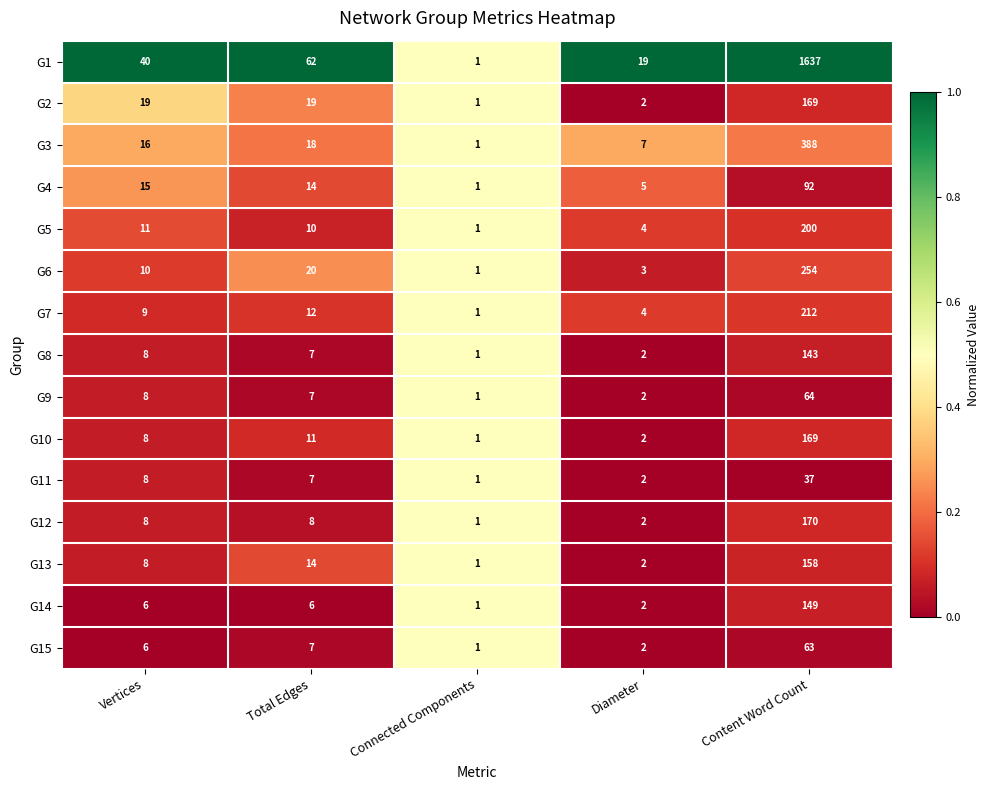

What is the difference between the highest and lowest values at Content Word Count?

1600